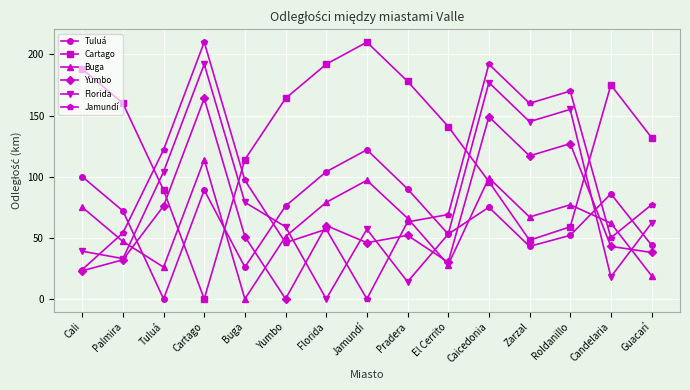

In Tuluá, how many points are lower than both neighbors (excluding endpoints)?

4